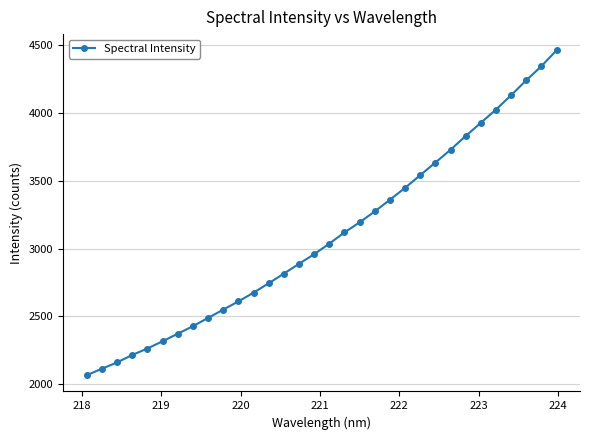

What is the minimum value shown in the chart?

2065.8